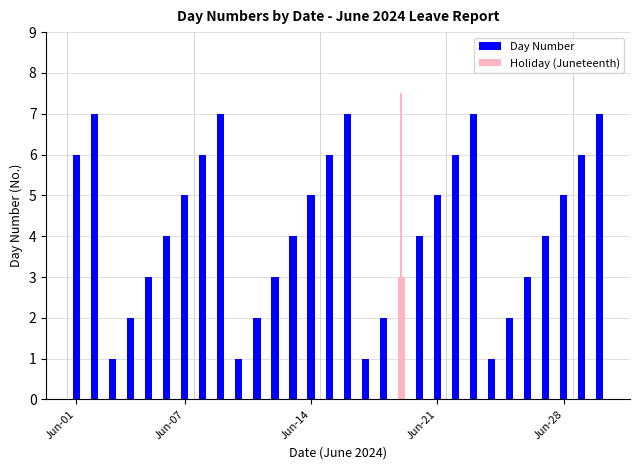

What is the value of the 11th bar from the left?

2